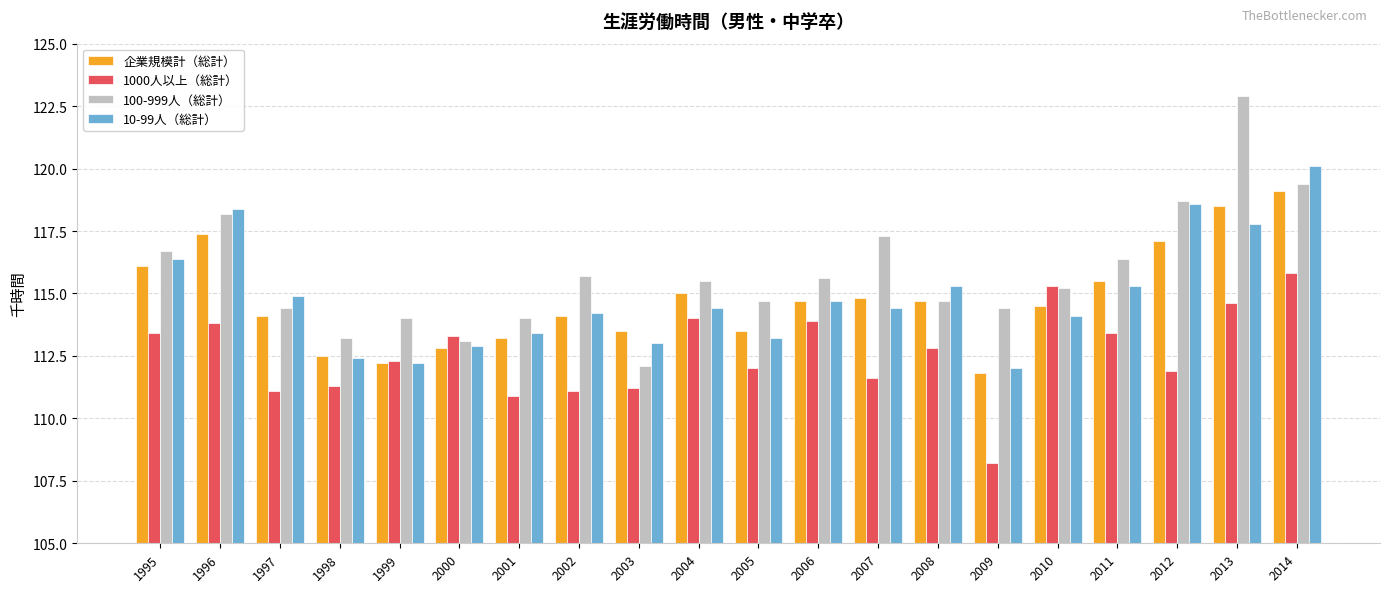

Which category has the highest value across all series?

2013